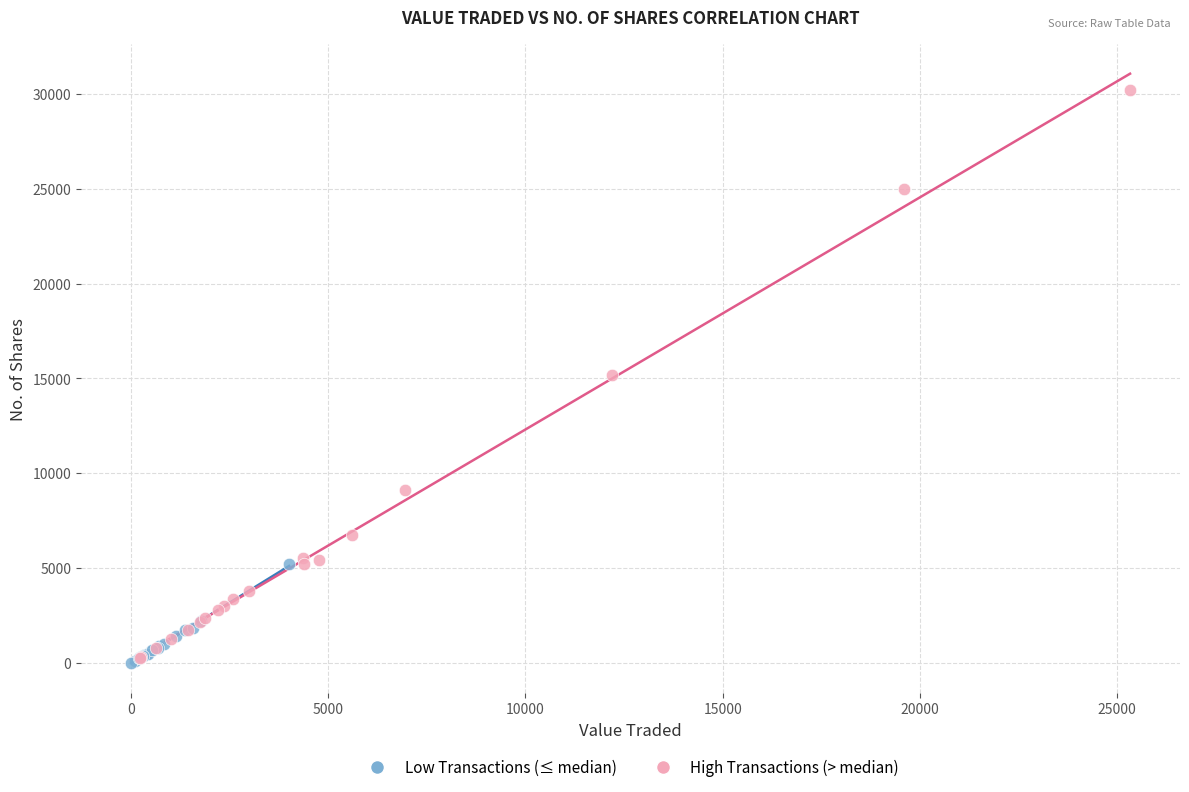

Which series contains the highest Y value?

High Transactions (> median)